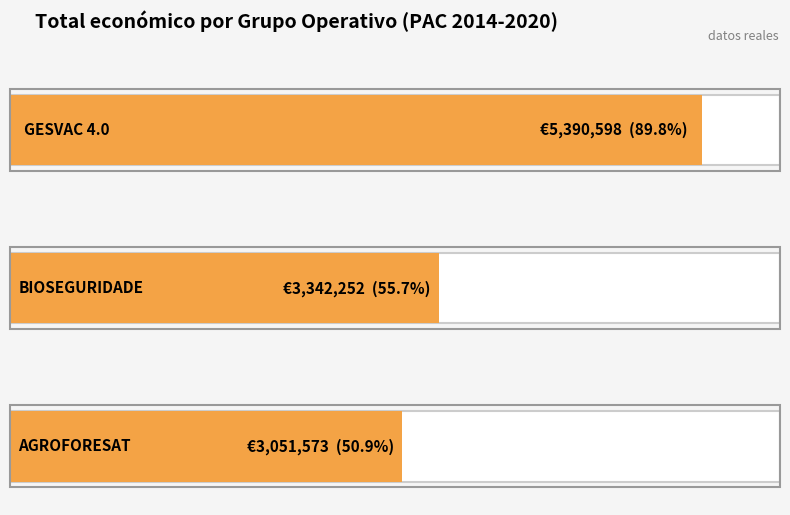

Does the chart contain any negative values?

No